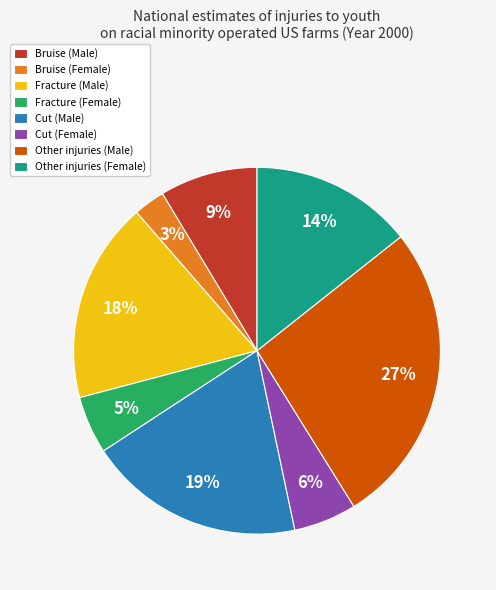

What is the smallest slice in the pie chart?

Bruise (Female)